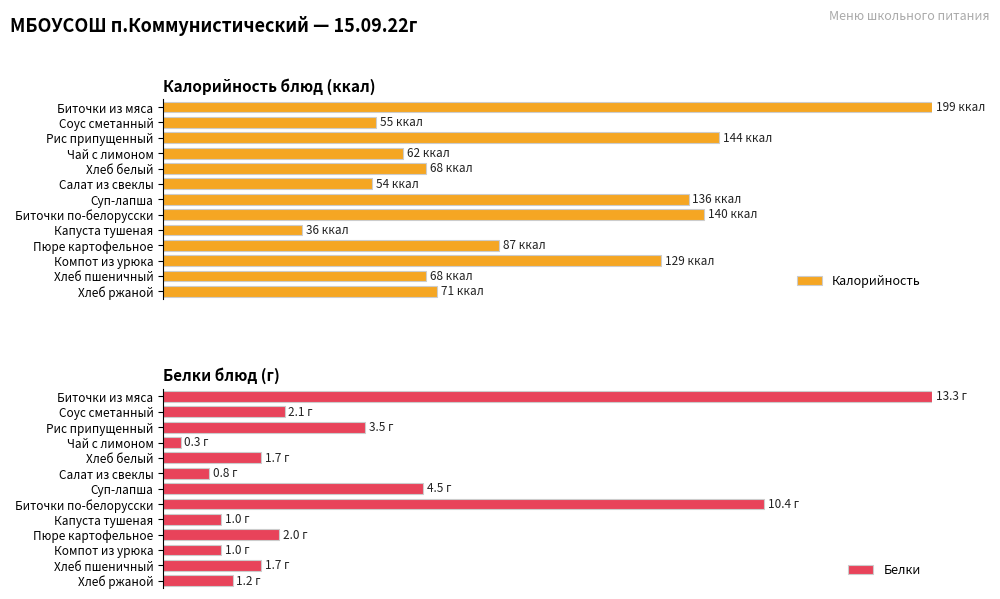

How many bars are there in each group?

2